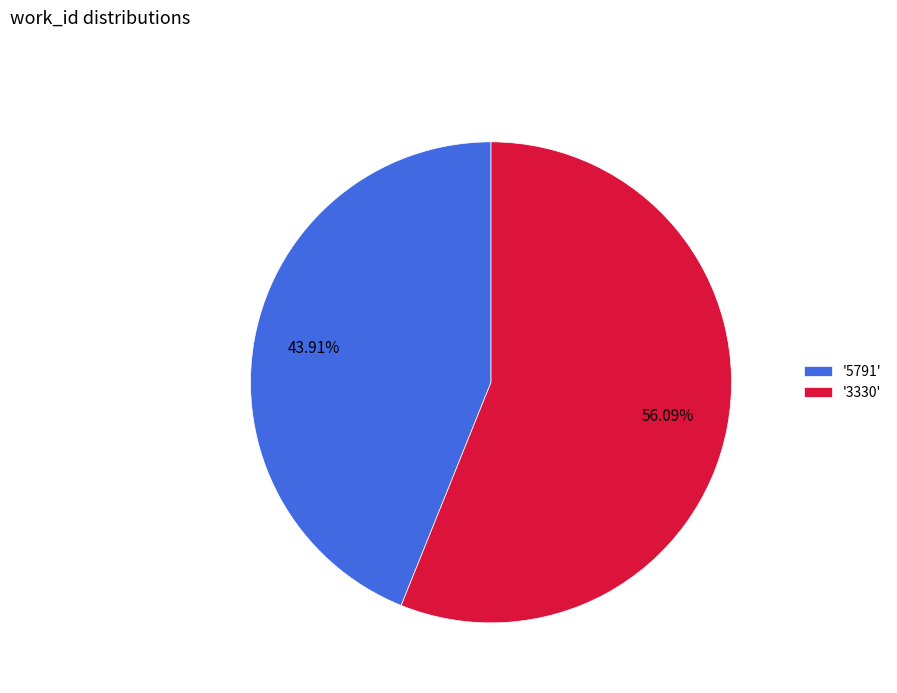

Do '5791' and '3330' together represent more than half of the pie?

Yes